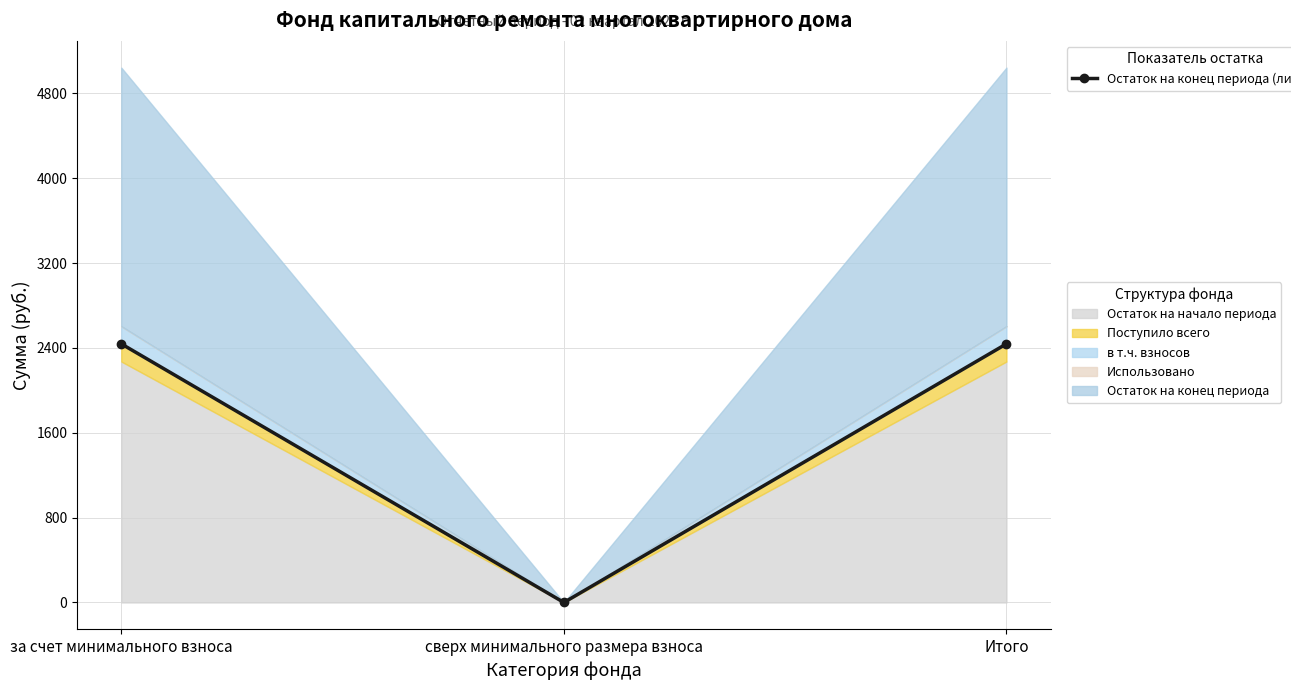

Is it true that the value at за счет минимального взноса is 2438.1?

True